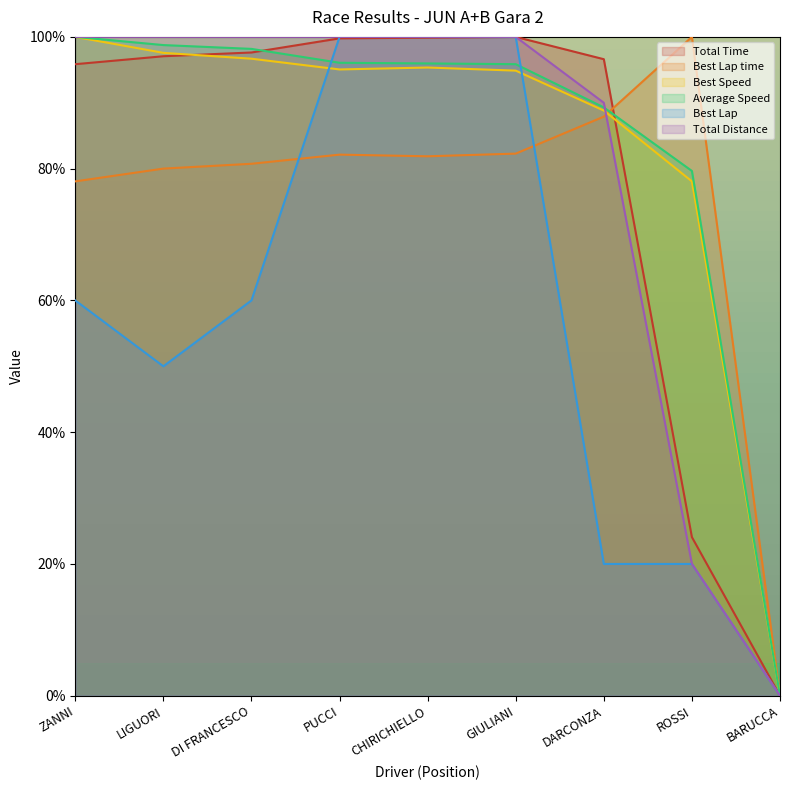

Reading left to right, transcribe all the data shown in this chart.

Total Time: ZANNI=95.9	LIGUORI=97.1	DI FRANCESCO=97.6	PUCCI=99.8	CHIRICHIELLO=99.9	GIULIANI=100.0	DARCONZA=96.6	ROSSI=24.1	BARUCCA=0.0
Best Lap time: ZANNI=78.1	LIGUORI=80.0	DI FRANCESCO=80.7	PUCCI=82.1	CHIRICHIELLO=81.9	GIULIANI=82.3	DARCONZA=87.9	ROSSI=100.0	BARUCCA=0.0
Best Speed: ZANNI=100.0	LIGUORI=97.6	DI FRANCESCO=96.7	PUCCI=95.1	CHIRICHIELLO=95.3	GIULIANI=94.9	DARCONZA=88.8	ROSSI=78.1	BARUCCA=0.0
Average Speed: ZANNI=100.0	LIGUORI=98.8	DI FRANCESCO=98.2	PUCCI=96.1	CHIRICHIELLO=96.0	GIULIANI=95.9	DARCONZA=89.3	ROSSI=79.6	BARUCCA=0.0
Best Lap: ZANNI=60.0	LIGUORI=50.0	DI FRANCESCO=60.0	PUCCI=100.0	CHIRICHIELLO=100.0	GIULIANI=100.0	DARCONZA=20.0	ROSSI=20.0	BARUCCA=0.0
Total Distance: ZANNI=100.0	LIGUORI=100.0	DI FRANCESCO=100.0	PUCCI=100.0	CHIRICHIELLO=100.0	GIULIANI=100.0	DARCONZA=90.0	ROSSI=20.0	BARUCCA=0.0